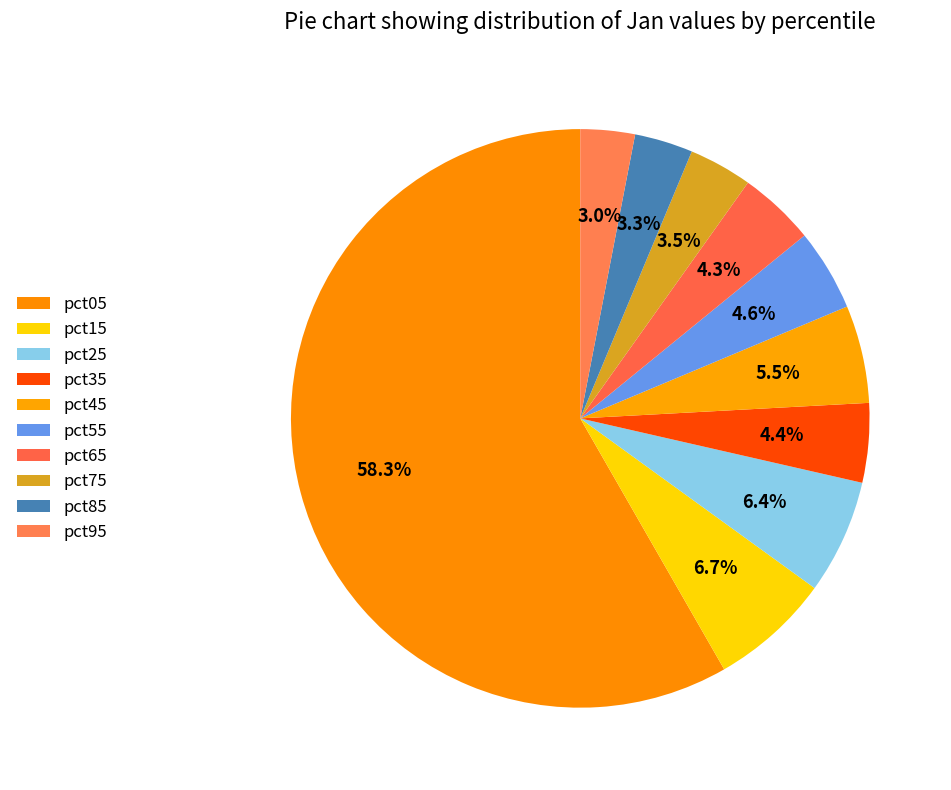

How many slices are in this pie chart?

10